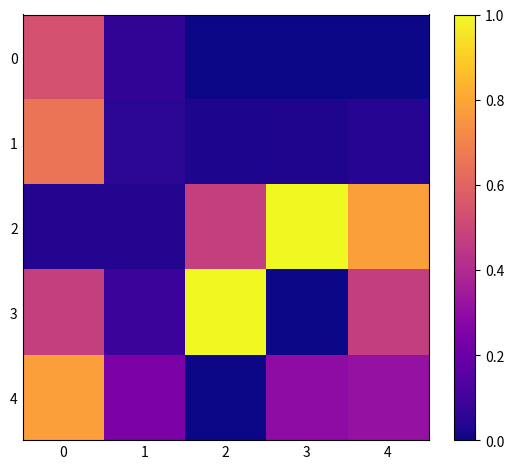

At which category does the chart reach its minimum across all series?

2